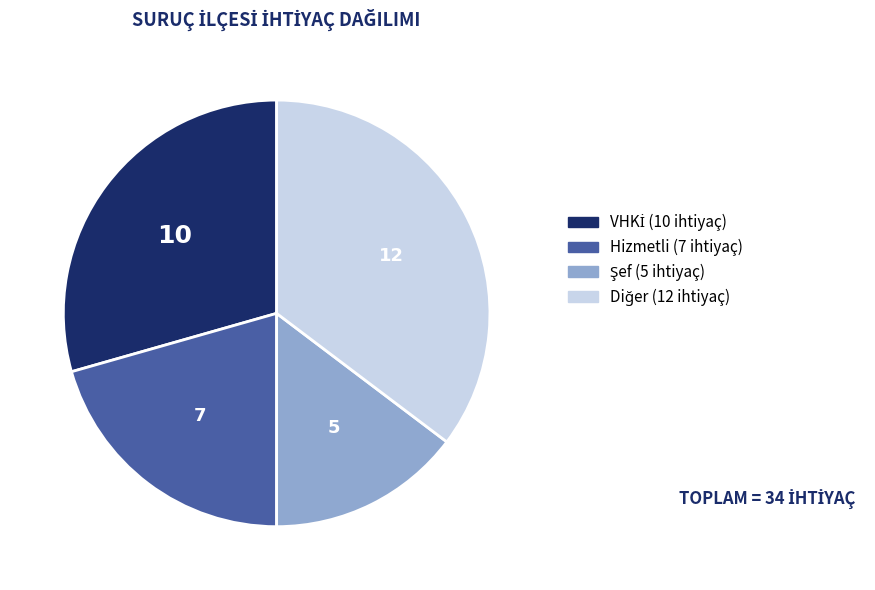

Is there any slice that represents more than half of the pie?

No